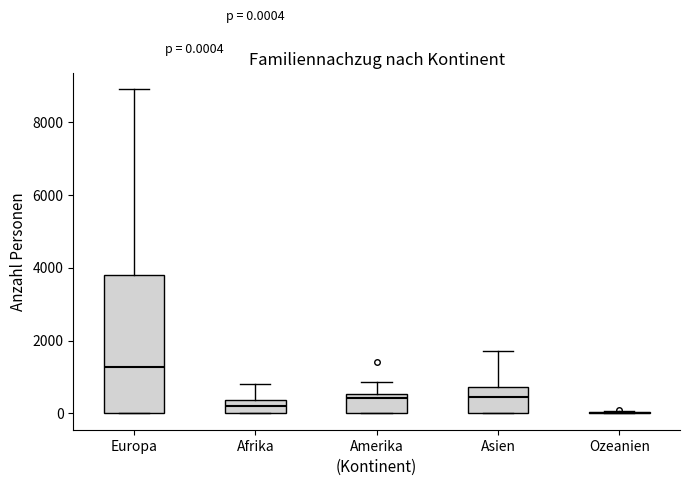

Comparing the boxes themselves (not the whiskers), which one is the tallest?

Europa